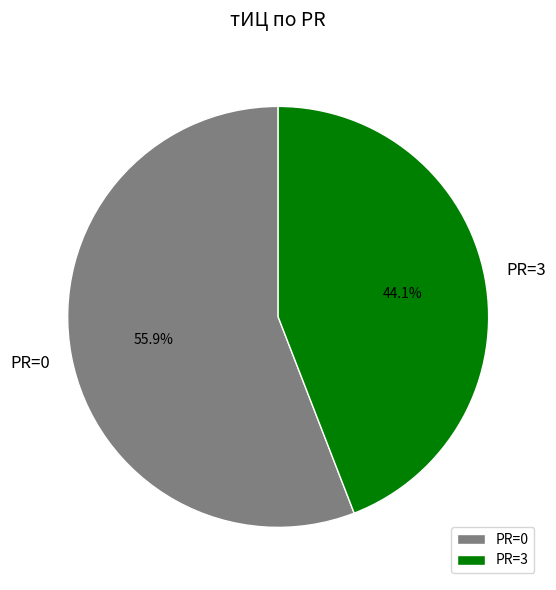

Rank the categories by value from lowest to highest.

PR=3, PR=0